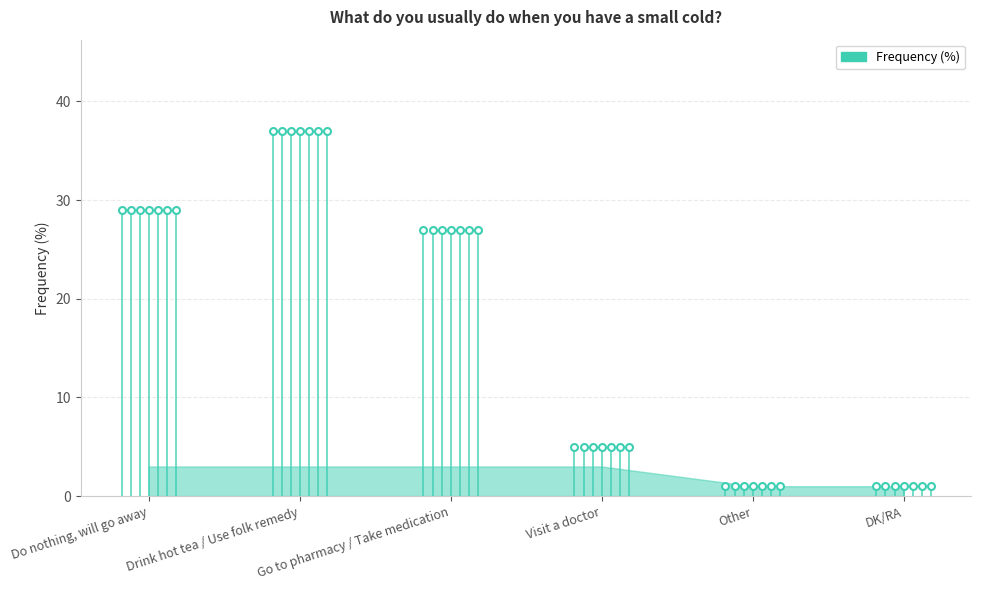

Approximately how many times larger is the value at Do nothing, will go away compared to Other?

3.0